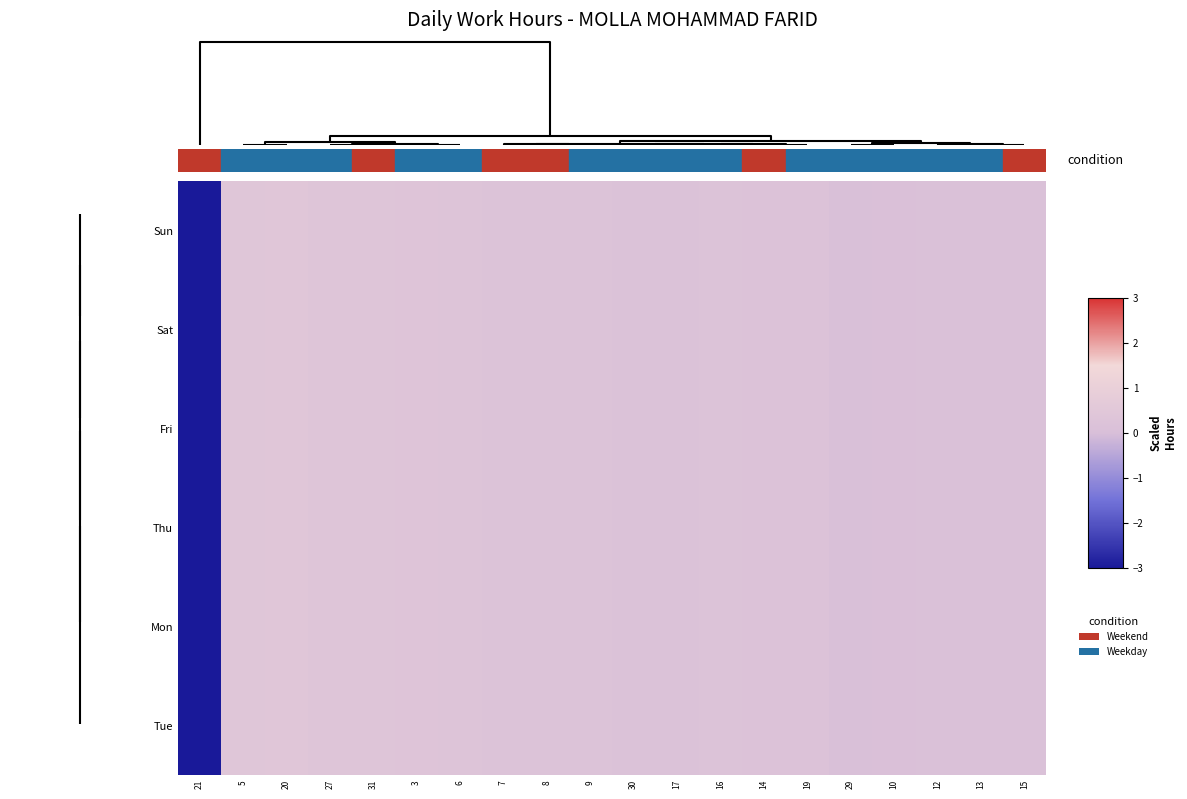

How many data points does each series have?

20